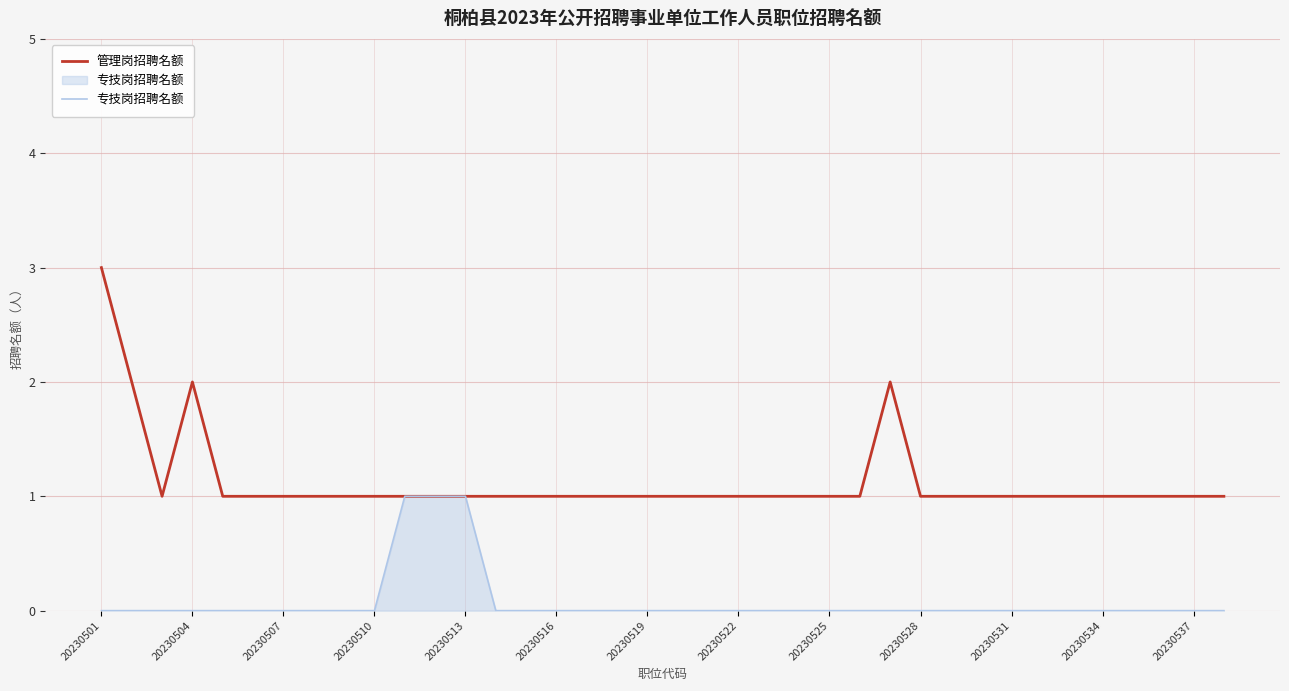

Which series has the largest range (max minus min)?

管理岗招聘名额